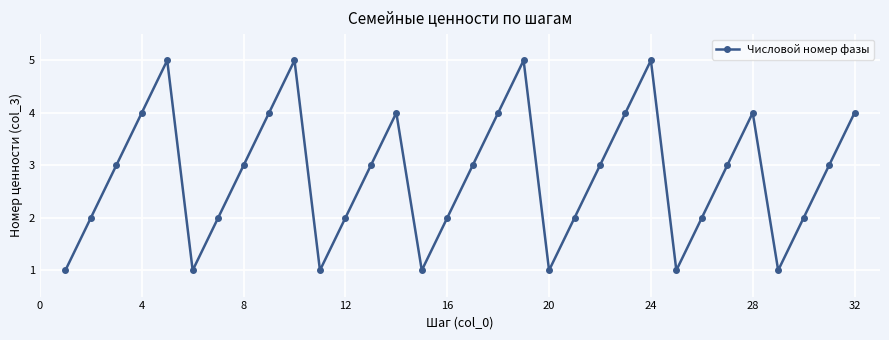

Does the chart have visible grid lines?

Yes